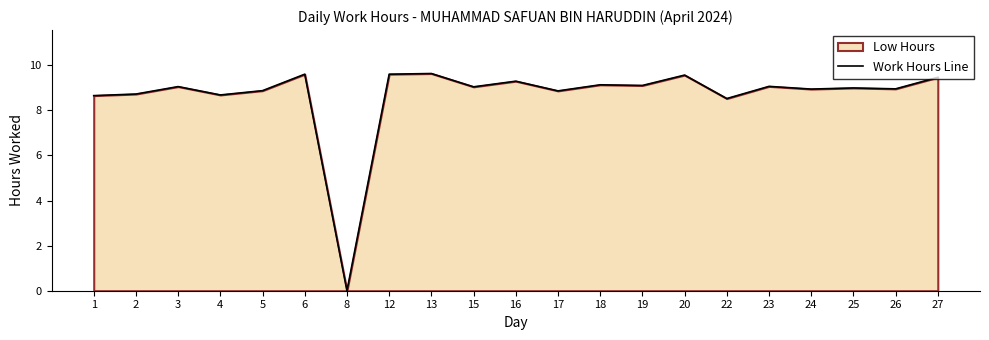

What is the average value?

8.7